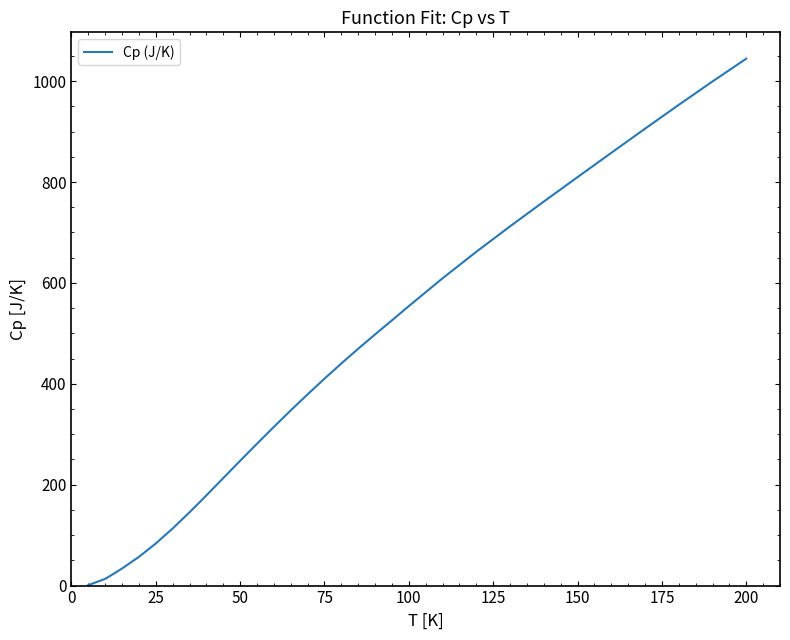

What is the difference between the maximum and minimum values?

1043.6